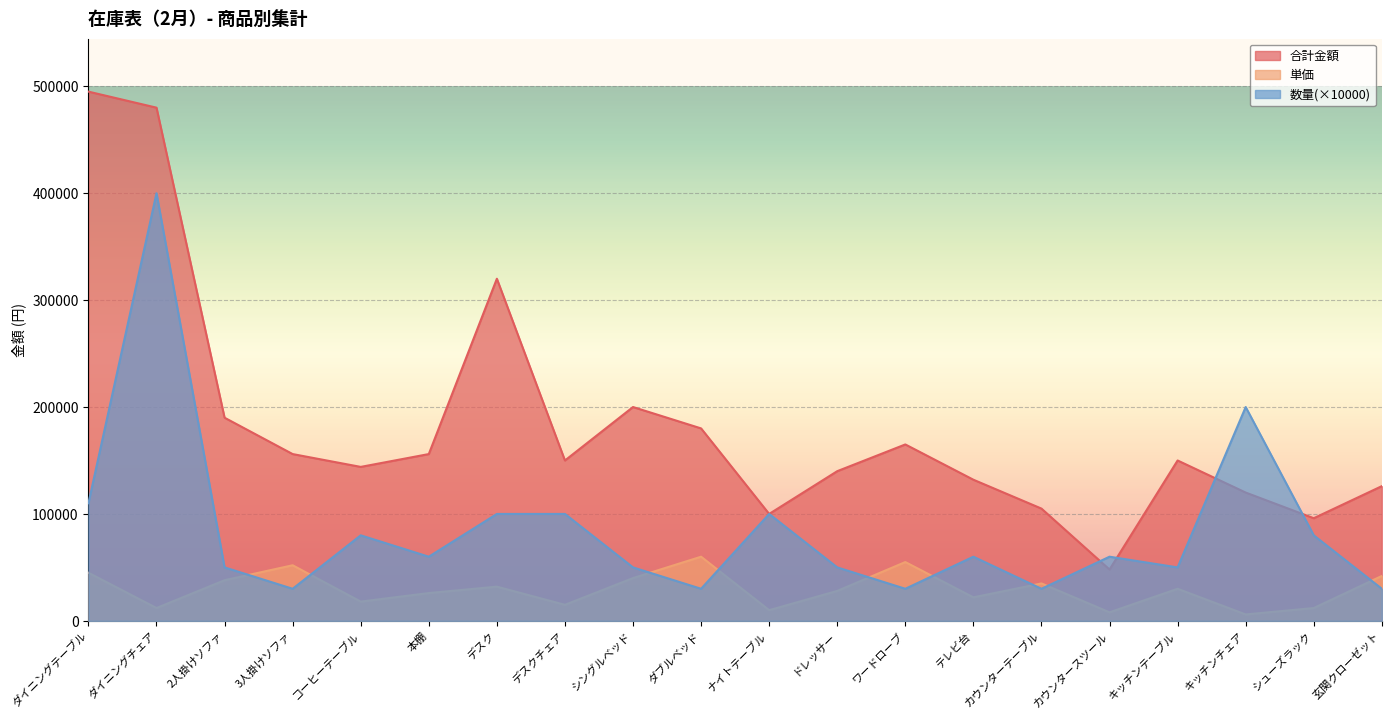

True or false: 単価 and 合計金額 cross at least once.

False